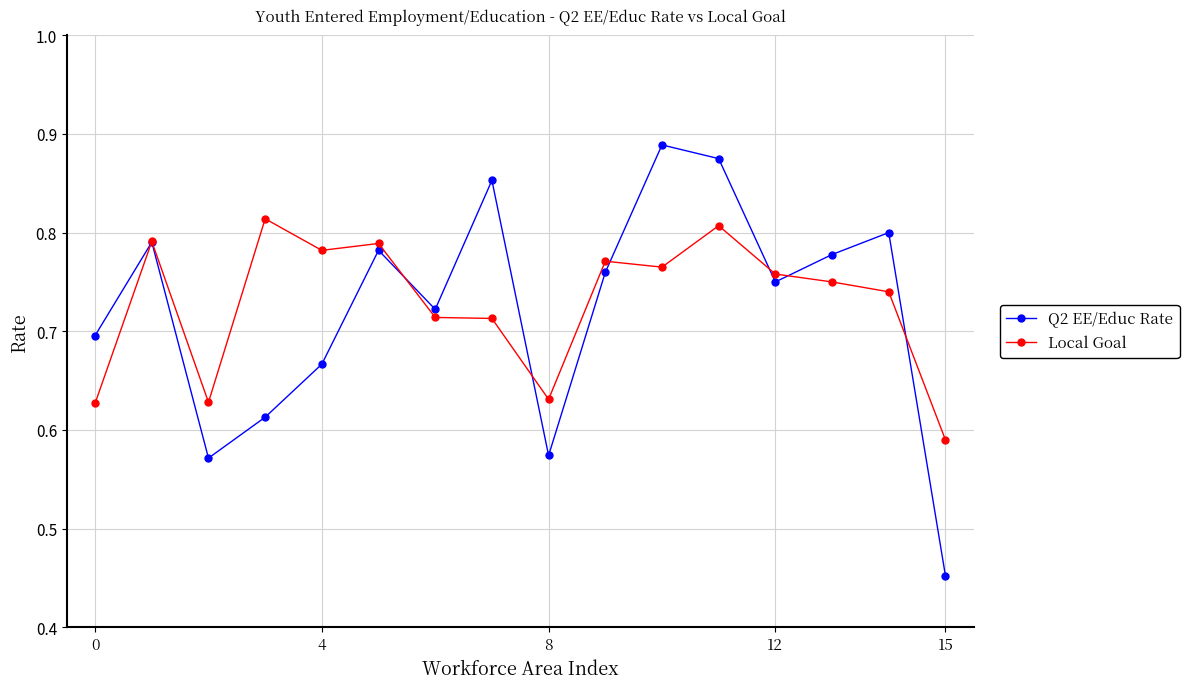

Count the Q2 EE/Educ Rate values in the range 0 to 1.

16